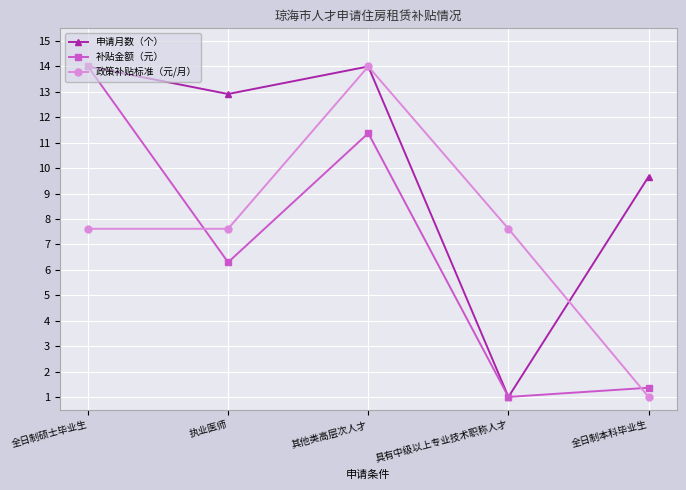

Reading left to right, extract all data points from this chart.

申请月数（个）: 全日制硕士毕业生=14.0	执业医师=12.9	其他类高层次人才=14.0	具有中级以上专业技术职称人才=1.0	全日制本科毕业生=9.7
补贴金额（元）: 全日制硕士毕业生=14.0	执业医师=6.3	其他类高层次人才=11.4	具有中级以上专业技术职称人才=1.0	全日制本科毕业生=1.4
政策补贴标准（元/月）: 全日制硕士毕业生=7.6	执业医师=7.6	其他类高层次人才=14.0	具有中级以上专业技术职称人才=7.6	全日制本科毕业生=1.0